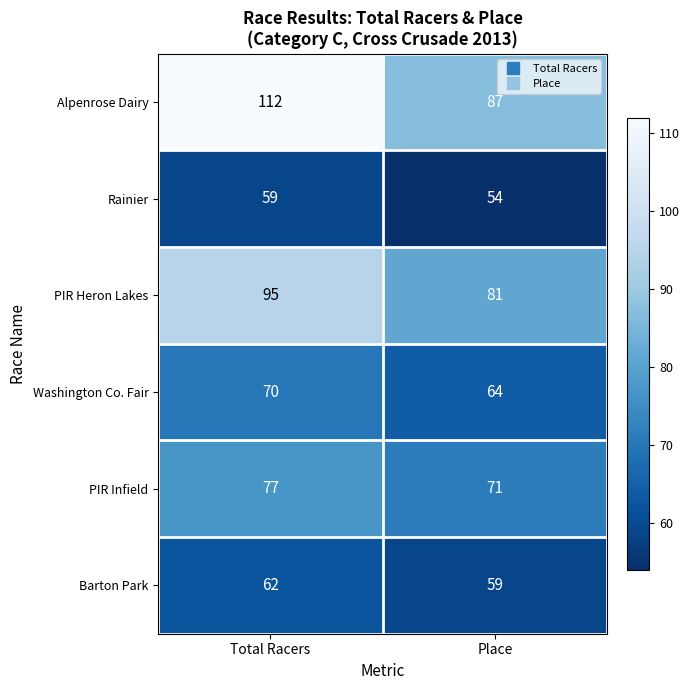

How many data points does each series have?

2